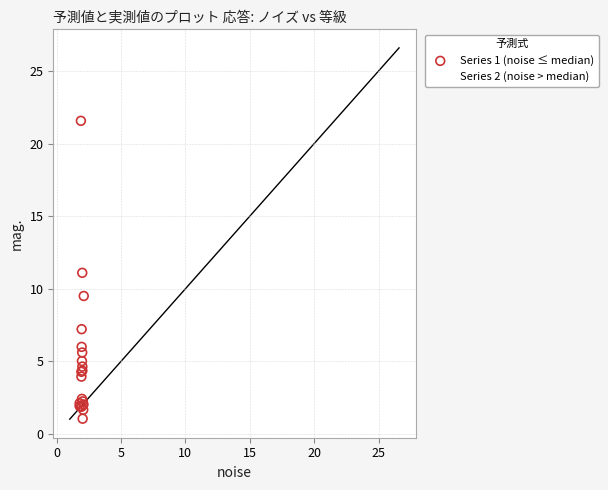

Which series reaches the maximum Y coordinate?

Series 2 (noise > median)